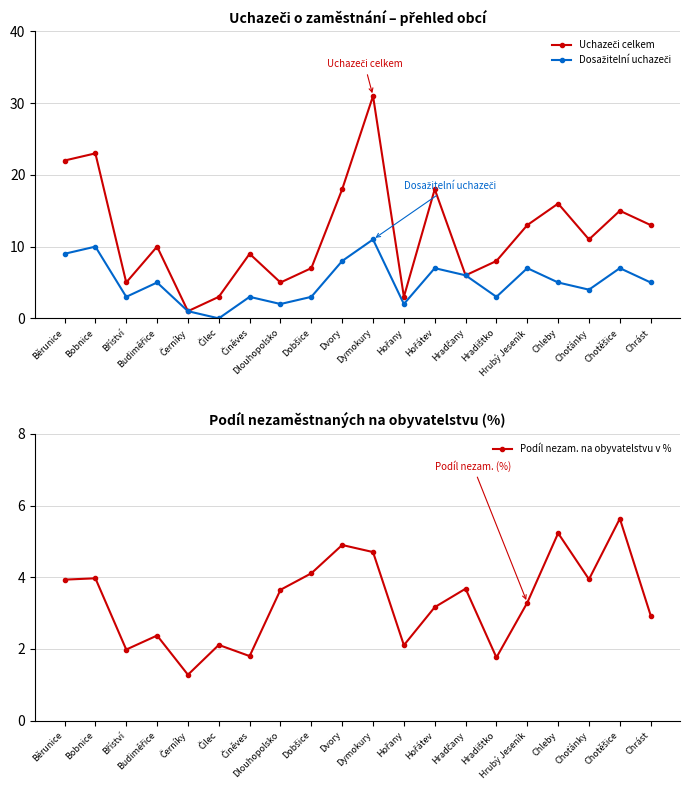

Which series changed the most between Běrunice and Hradčany?

Uchazeči celkem